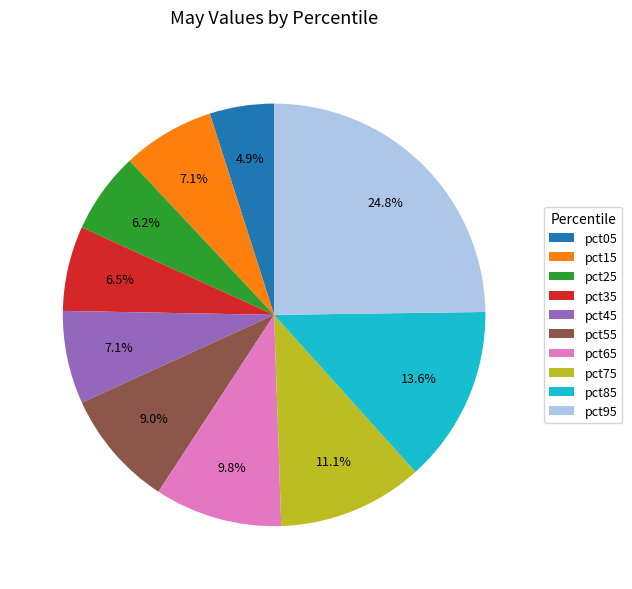

How much of the chart is everything except pct15?

92.9%